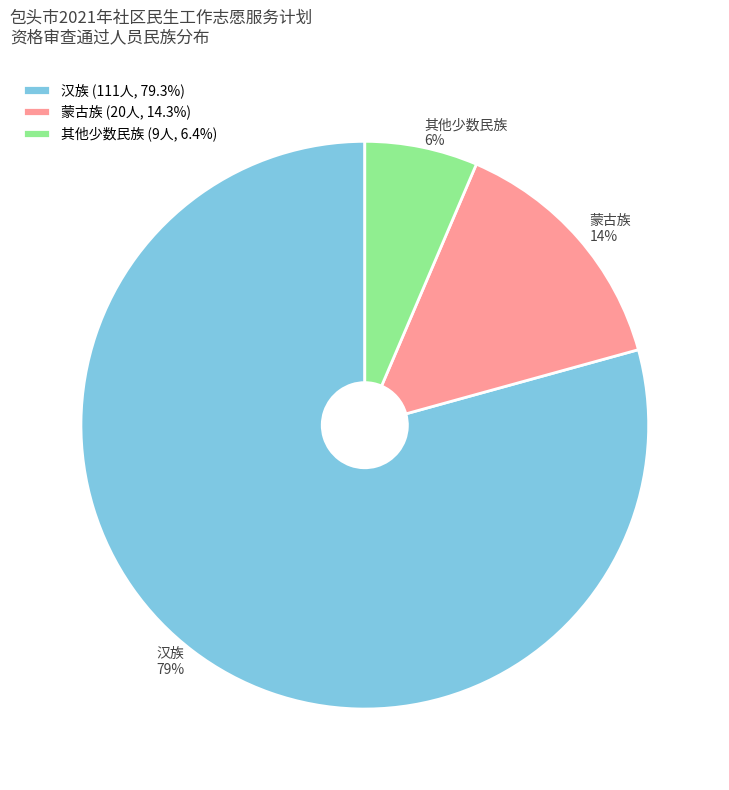

Between 其他少数民族 and 蒙古族, which is larger?

蒙古族